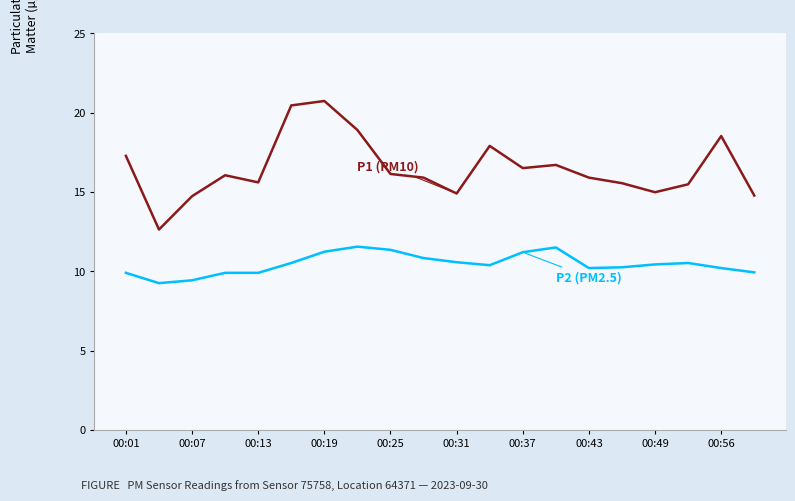

What is the maximum value shown in the chart?

20.7